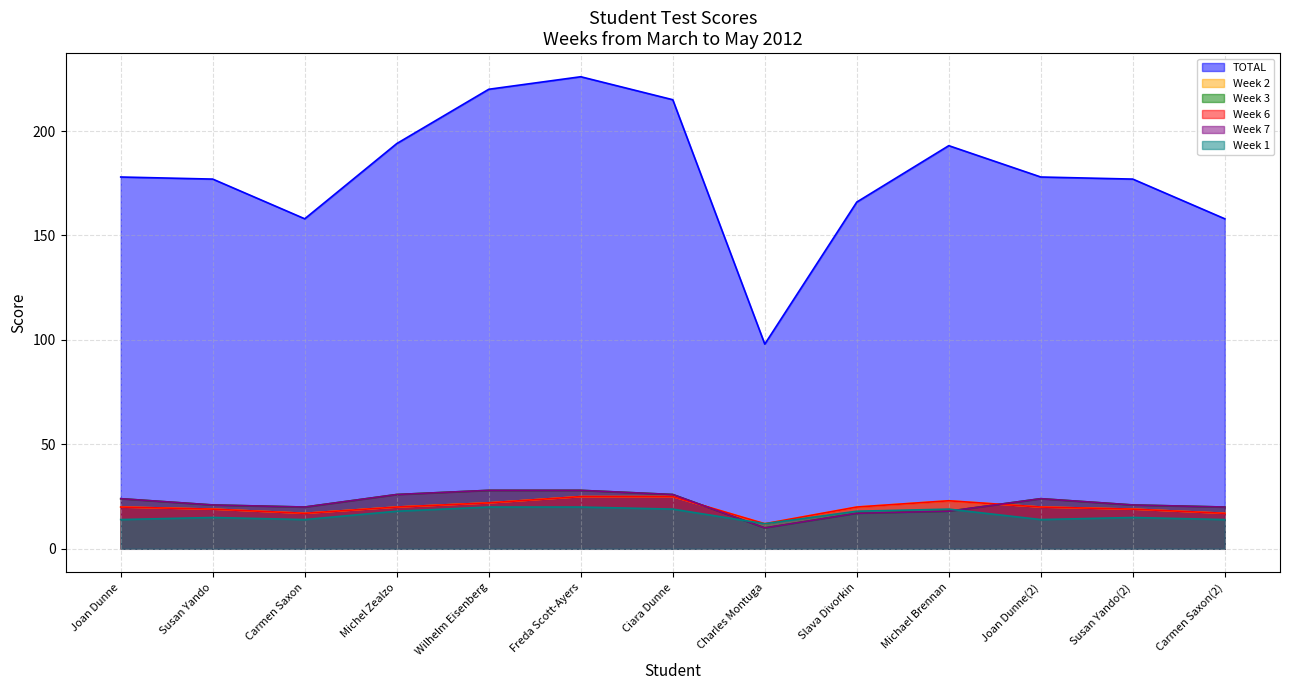

Reading left to right, list all the values displayed in this chart.

TOTAL: 178	177	158	194	220	226	215	98	166	193	178	177	158
Week 2: 20	19	17	20	22	25	25	12	20	23	20	19	17
Week 3: 24	21	20	26	28	28	26	10	17	18	24	21	20
Week 6: 20	19	17	20	22	25	25	12	20	23	20	19	17
Week 7: 24	21	20	26	28	28	26	10	17	18	24	21	20
Week 1: 14	15	14	18	20	20	19	12	18	19	14	15	14